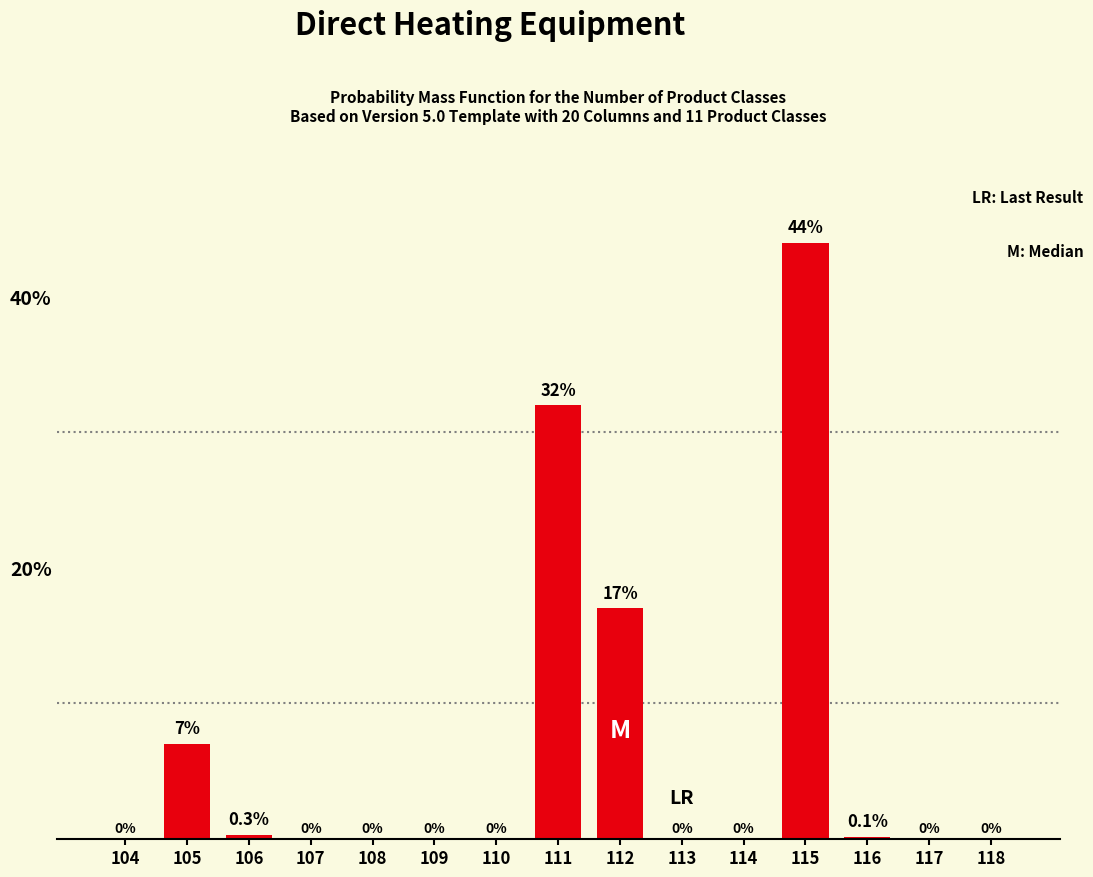

Reading left to right, what are all the values shown in this chart?

104=0.0	105=7.0	106=0.3	107=0.0	108=0.0	109=0.0	110=0.0	111=32.0	112=17.0	113=0.0	114=0.0	115=44.0	116=0.1	117=0.0	118=0.0